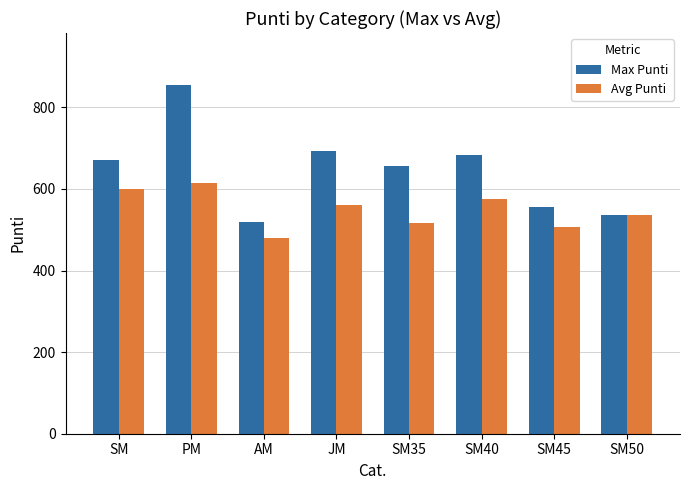

Between SM35 and SM40, which series saw the biggest shift?

Avg Punti